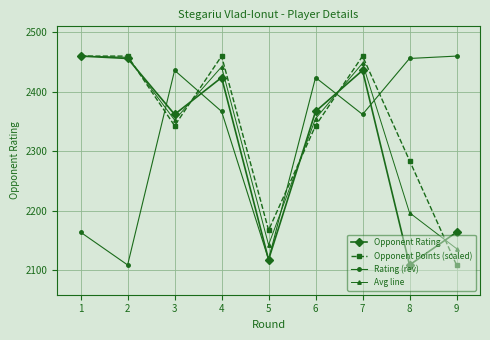

What is the difference between the highest and lowest values at 9?

351.0